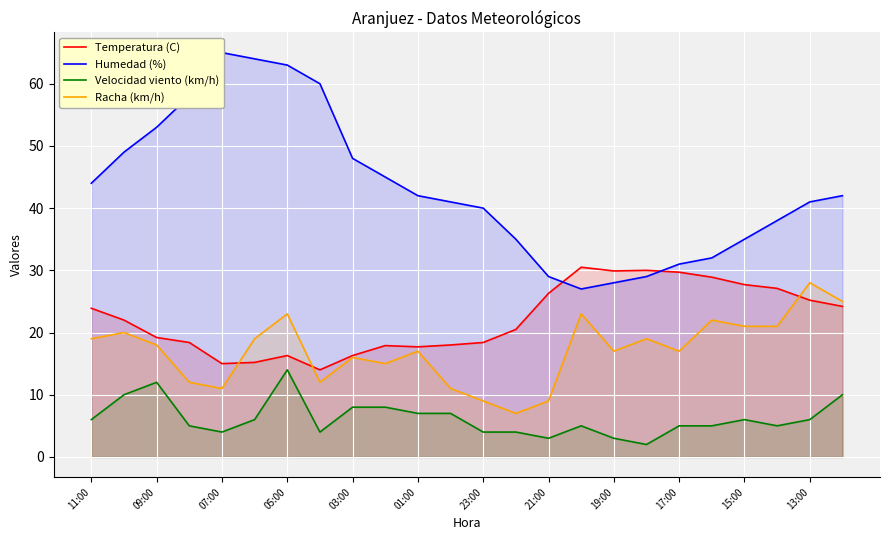

How many data points in Velocidad viento (km/h) are less than 6?

12